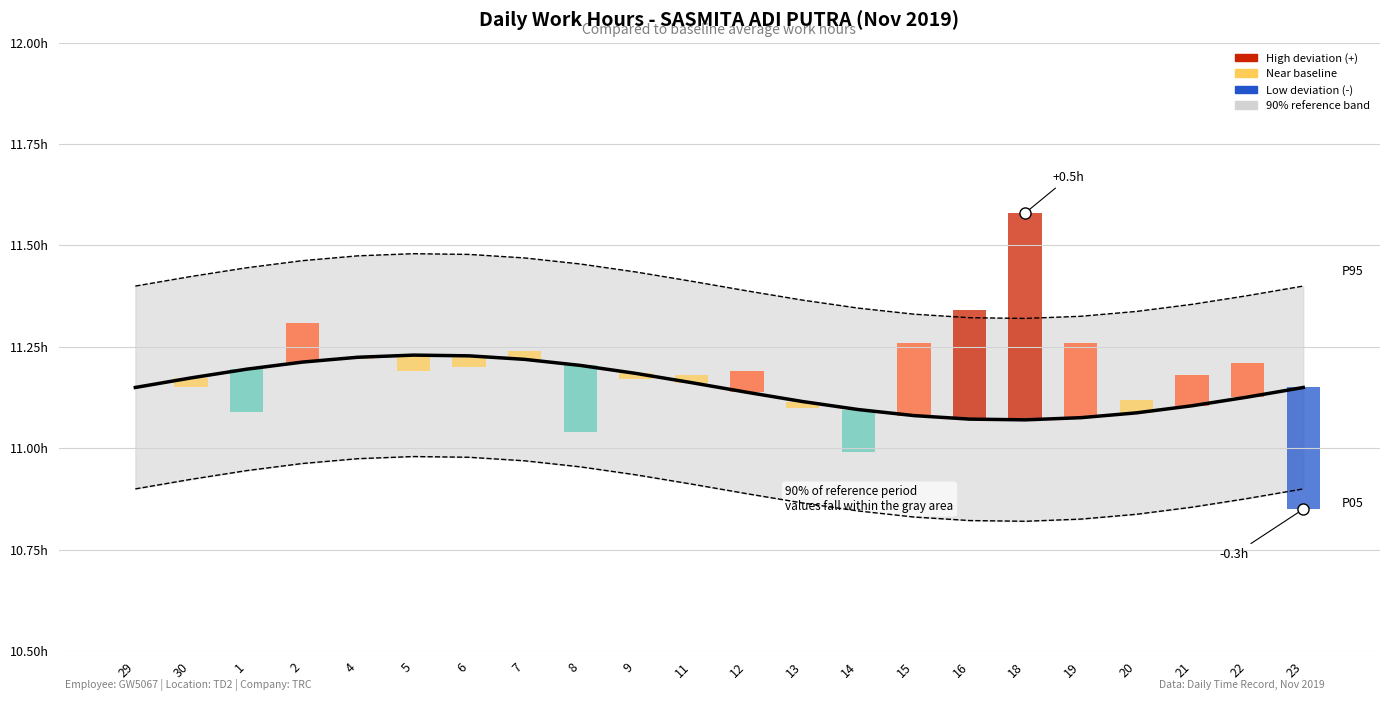

Reading right to left, extract all data points from this chart.

11.2	11.1	11.1	11.1	11.1	11.1	11.1	11.1	11.1	11.1	11.1	11.2	11.2	11.2	11.2	11.2	11.2	11.2	11.2	11.2	11.2	11.2